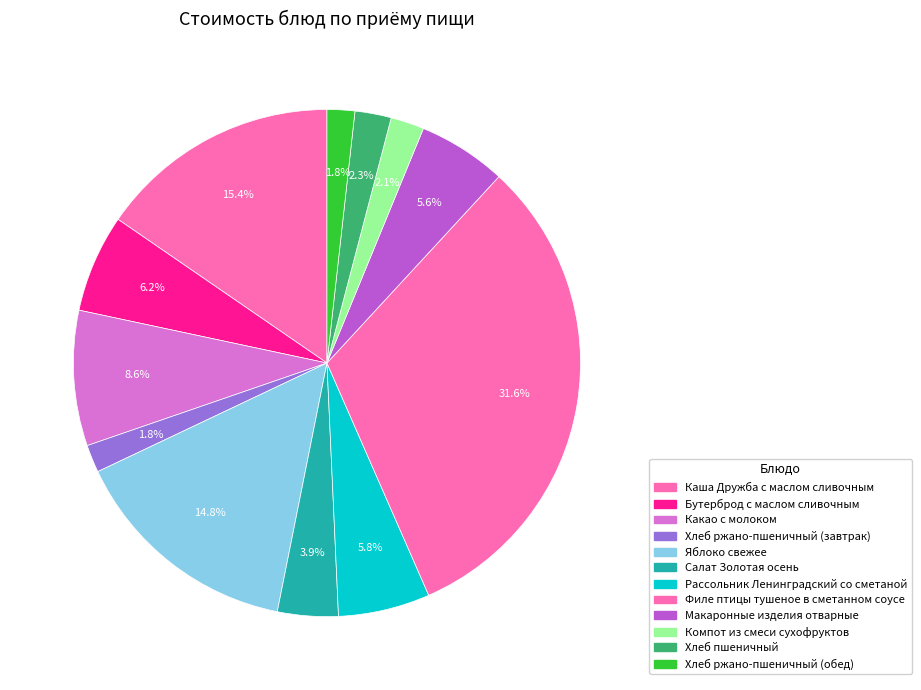

Is there a majority slice in this chart?

No